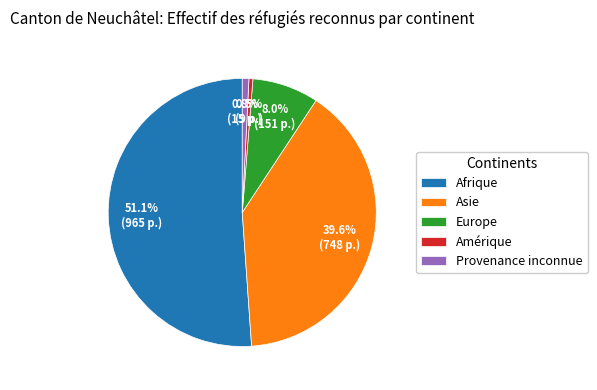

Which slice is the largest?

Afrique